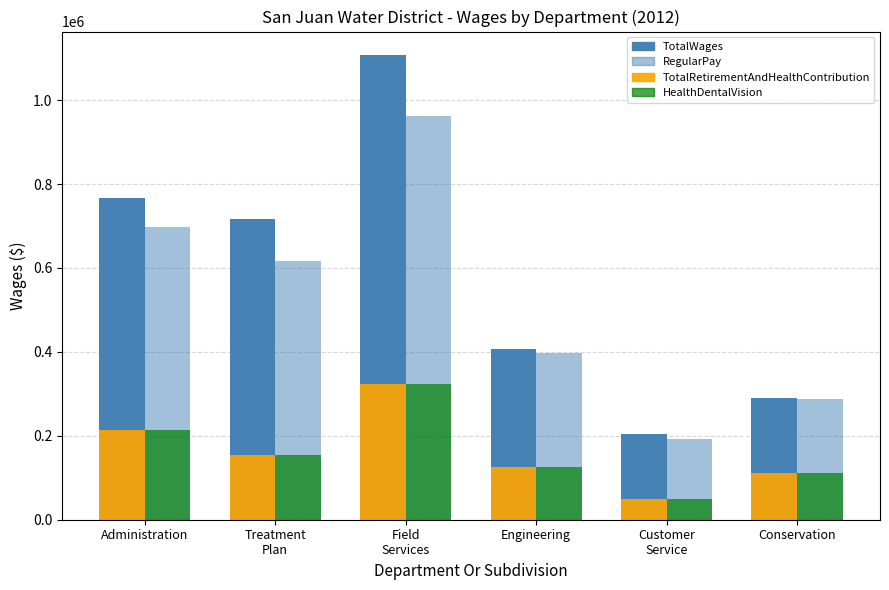

How many values in the TotalWages series exceed 716336?

2